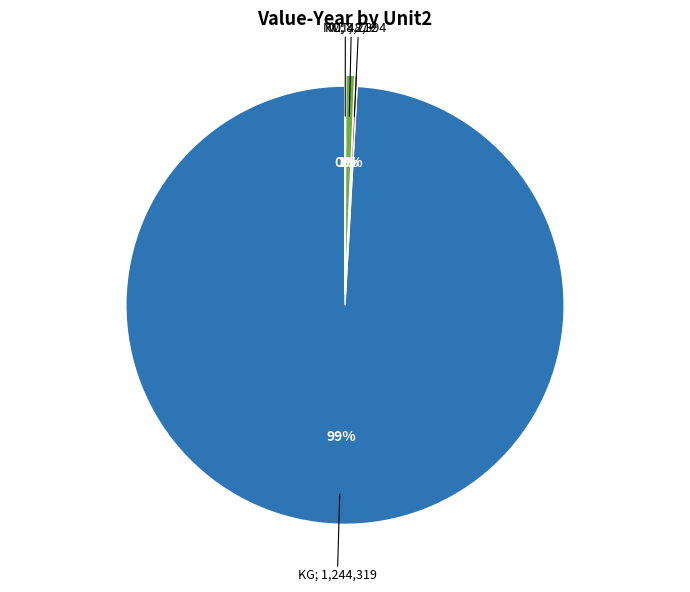

Is there any slice that represents more than half of the pie?

Yes